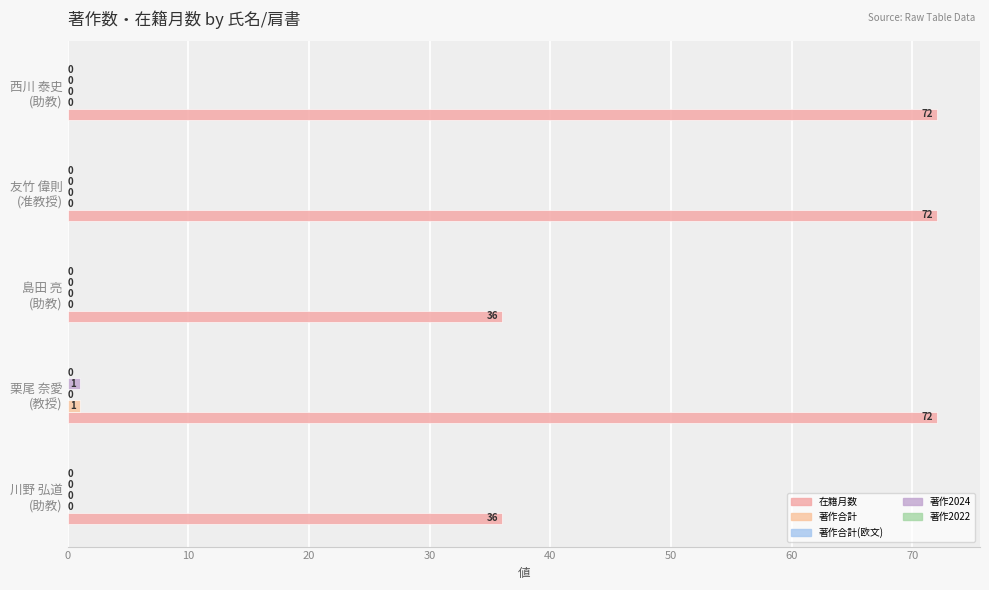

What is the sum of all 著作合計 values?

1